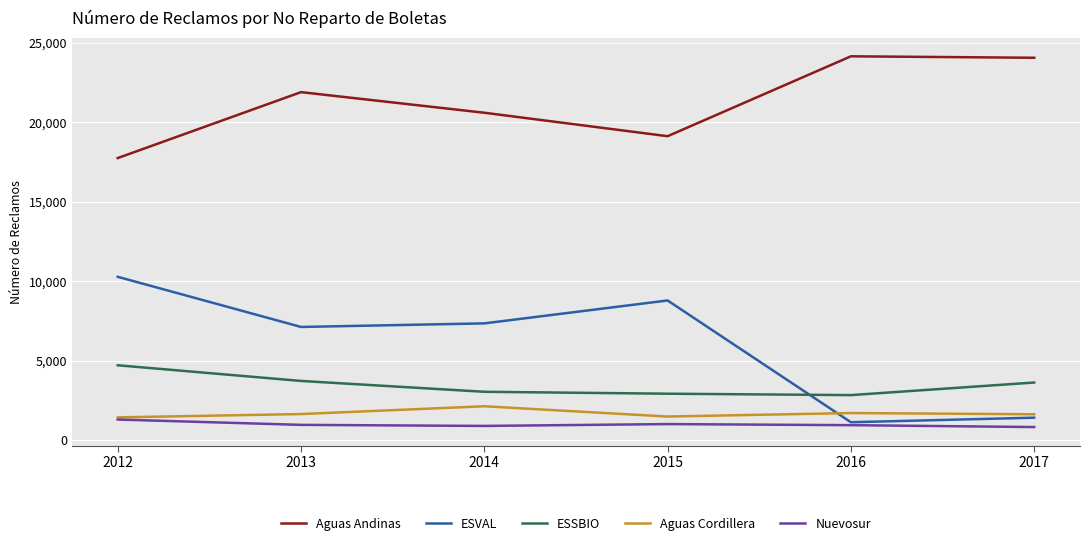

How many lines are shown in the chart?

5